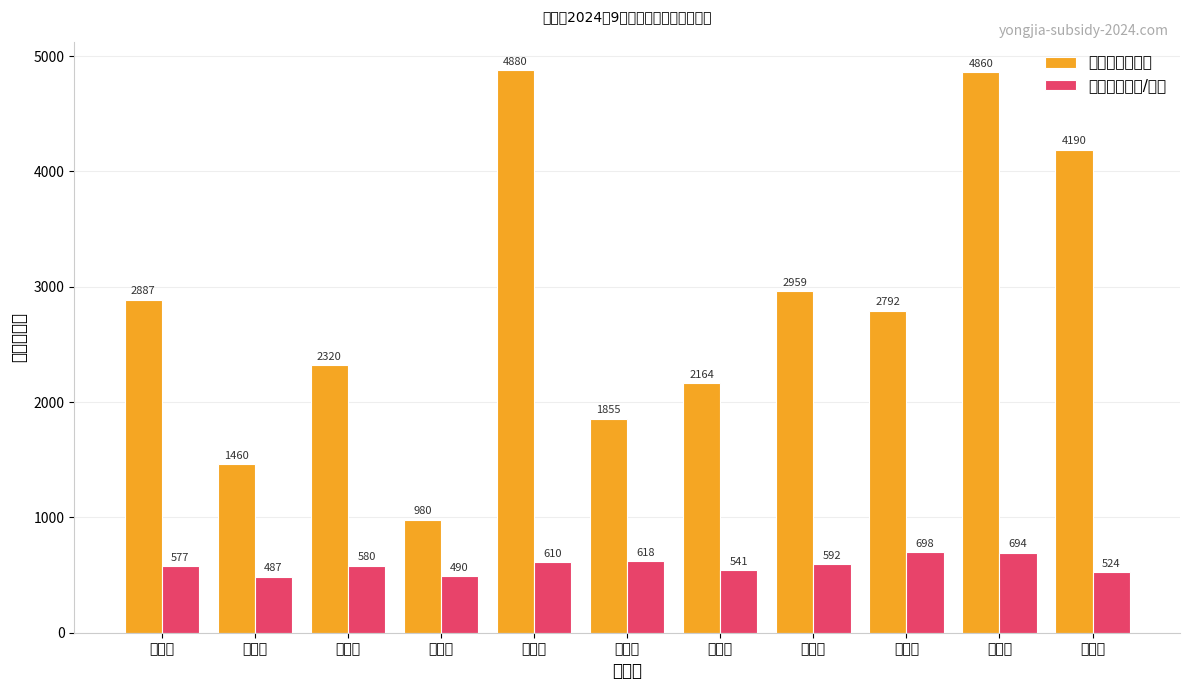

Does the chart contain any negative values?

No